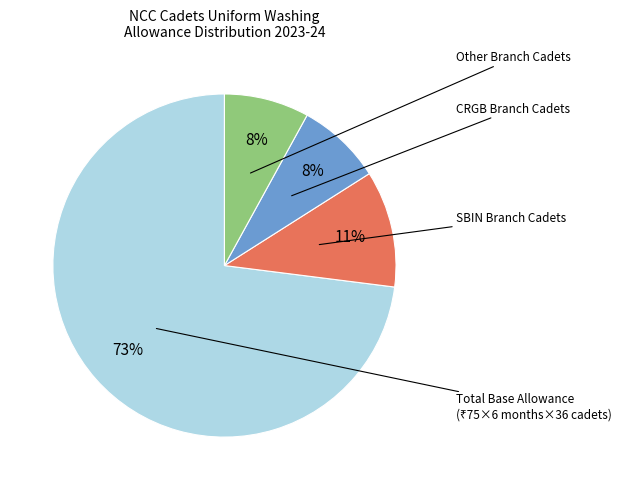

Is there a majority slice in this chart?

Yes